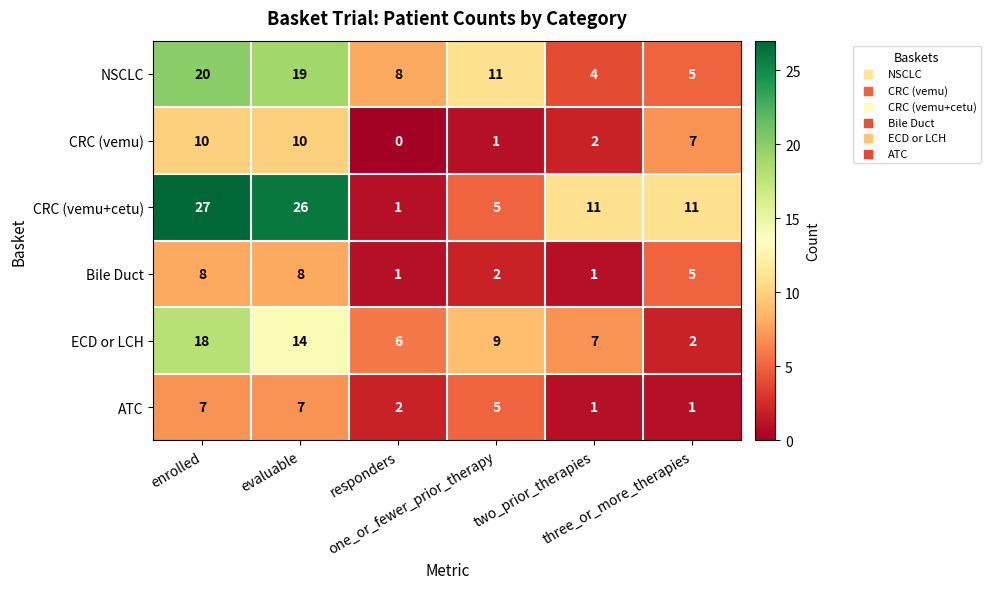

Which series has the largest range (max minus min)?

CRC (vemu+cetu)